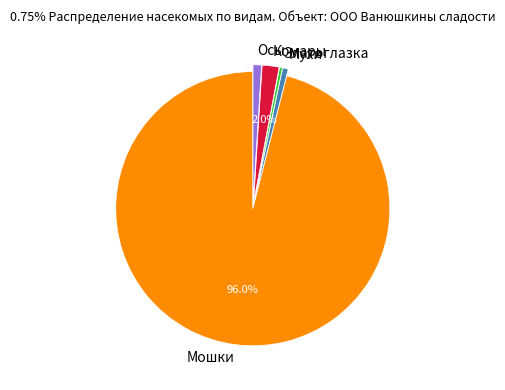

Do Златоглазка and Комары together represent more than half of the pie?

No